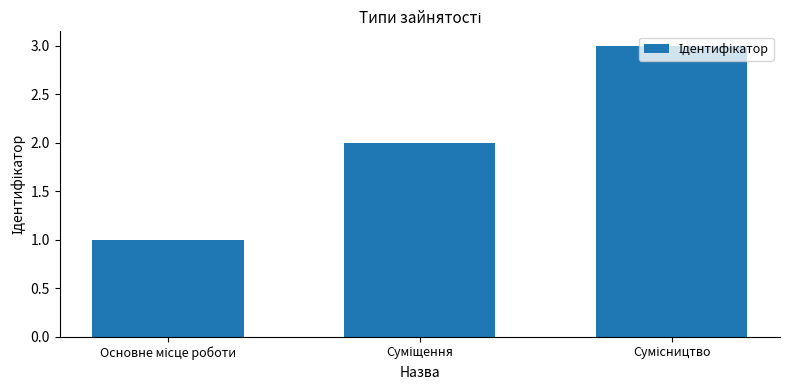

What is the greatest value displayed?

3